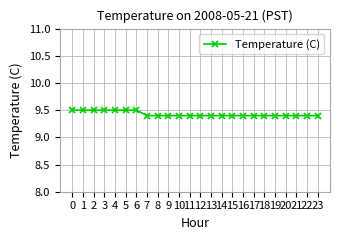

What is the value of the 4th point from the left?

9.5